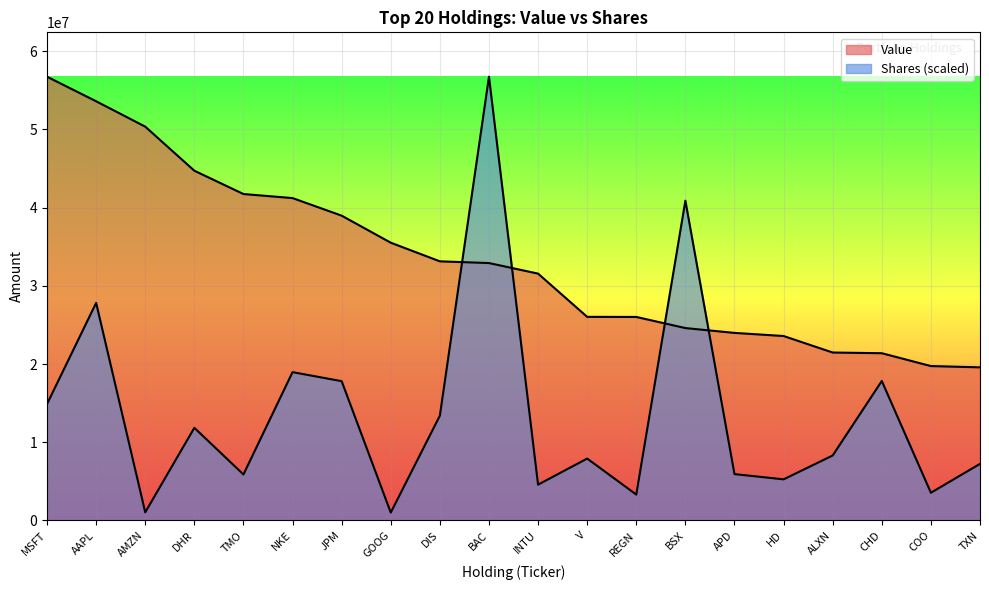

Does the chart display data point markers on the line(s)?

No